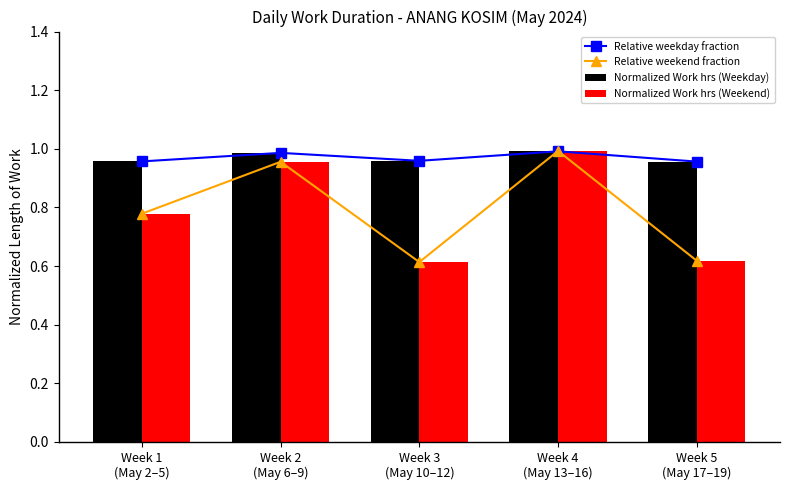

Between Week 1
(May 2–5) and Week 4
(May 13–16), which series saw the biggest shift?

Relative weekend fraction